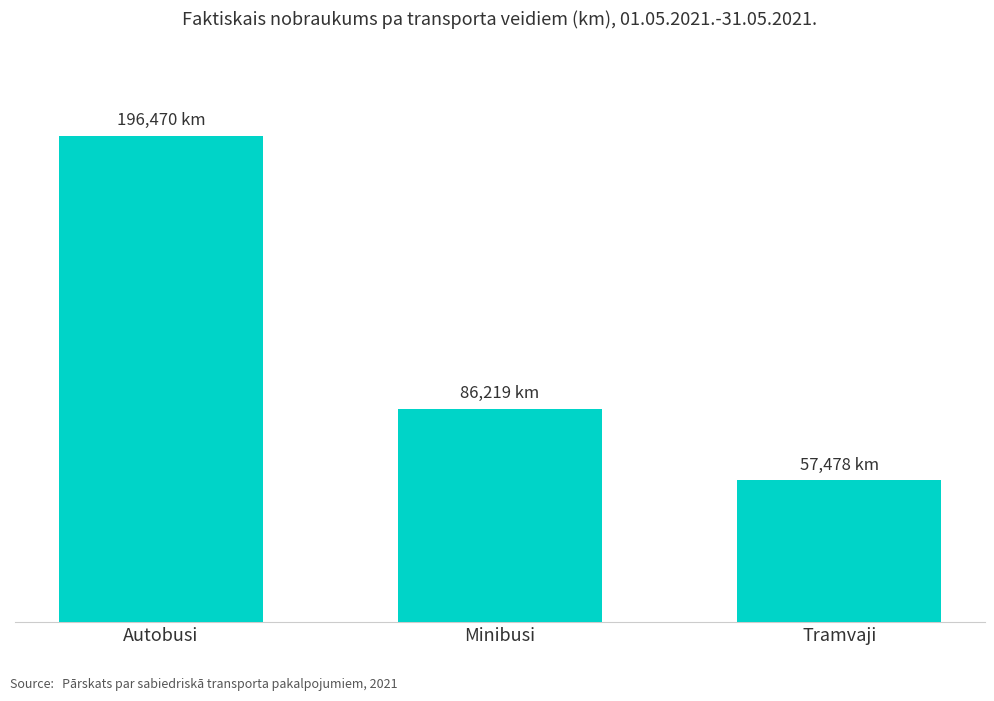

Which label corresponds to the smallest value in the chart?

Tramvaji